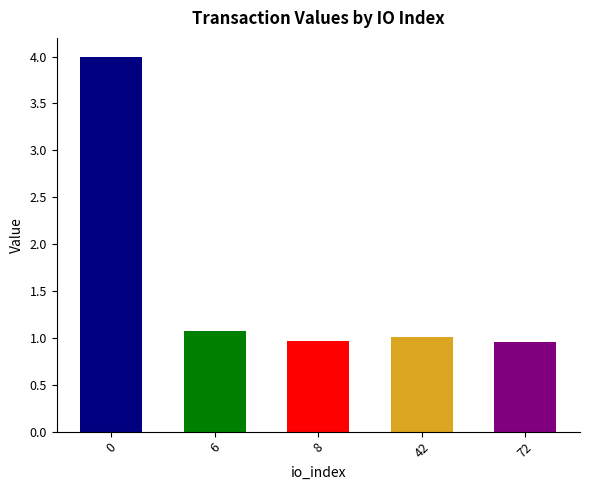

What is the difference between the maximum and minimum values?

3.0